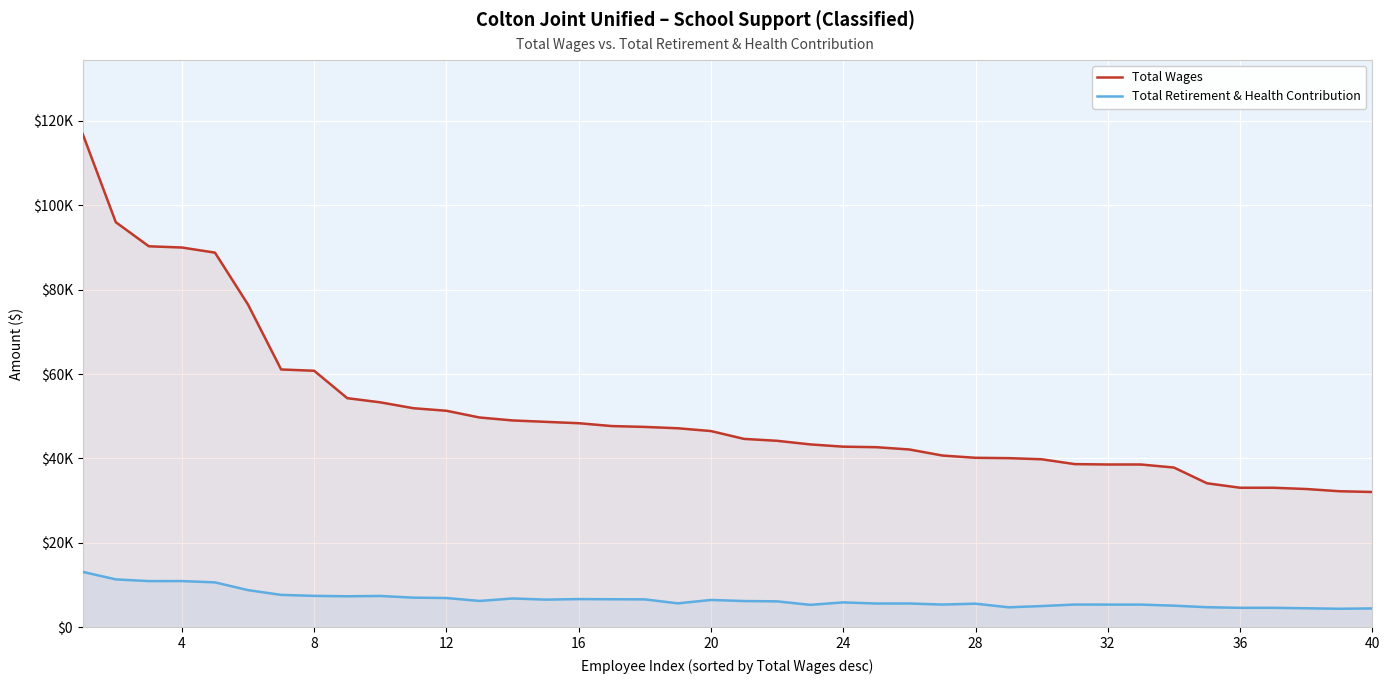

Reading left to right, transcribe all the data shown in this chart.

Total Wages: 116892	95989	90275	89984	88772	76450	61084	60775	54279	53290	51899	51293	49699	49001	48669	48345	47671	47465	47147	46483	44628	44176	43323	42786	42663	42118	40686	40148	40067	39798	38652	38561	38561	37841	34109	33051	33051	32750	32224	32043
Total Retirement & Health Contribution: 13113	11329	10927	10932	10625	8783	7662	7423	7331	7402	7001	6916	6221	6806	6536	6663	6622	6593	5650	6456	6199	6126	5293	5879	5611	5616	5366	5577	4714	5012	5369	5356	5356	5100	4738	4591	4591	4485	4369	4451